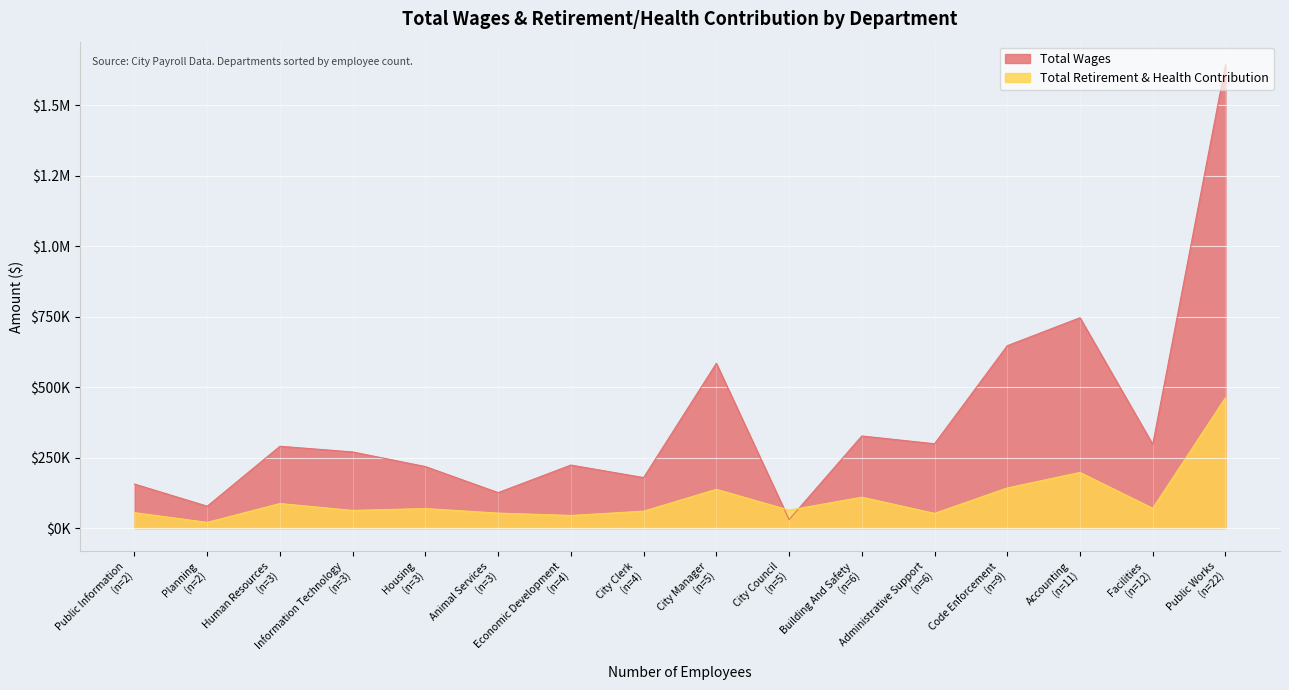

At Administrative Support, list the series in order from smallest to largest.

Total Retirement & Health Contribution, Total Wages